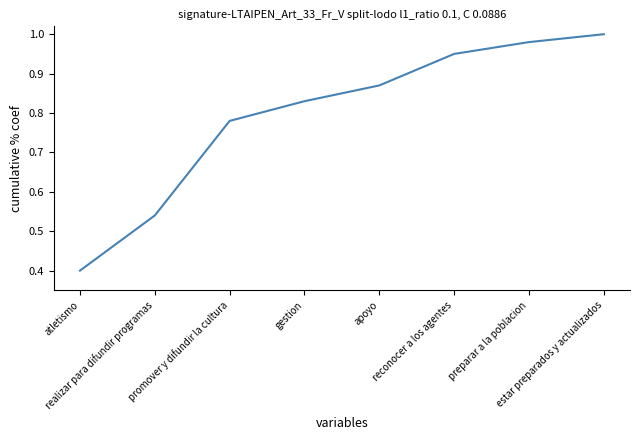

At which label is the value closest to 0?

atletismo